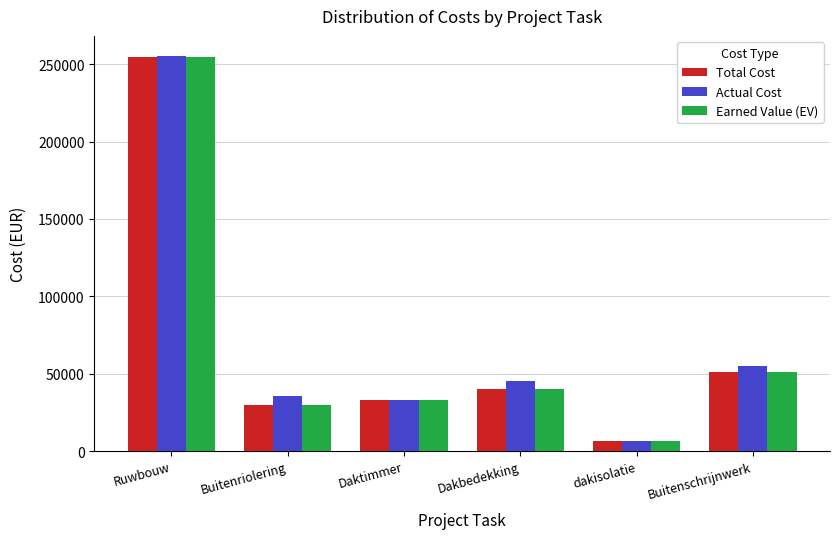

How many groups of bars are there?

6